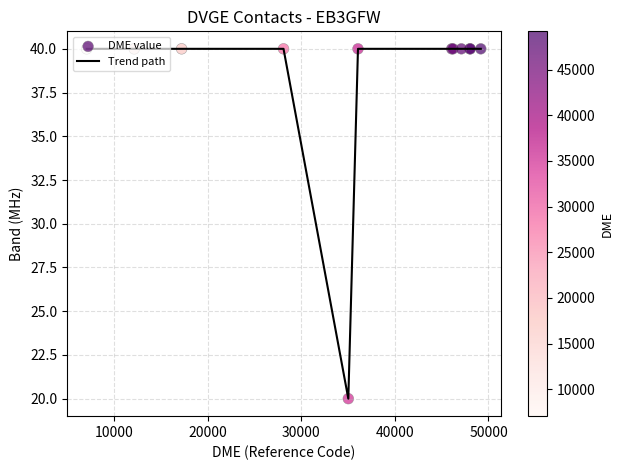

What is the difference between the maximum and minimum values?

20